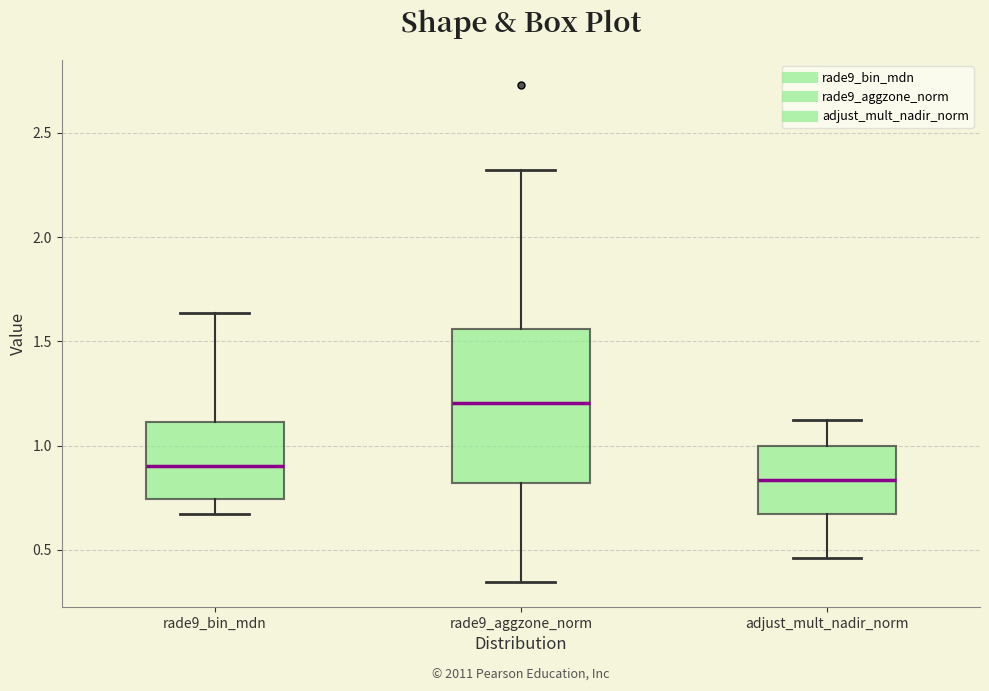

Reading left to right, read every box against the y-axis: the position of its median line, the range the box covers, and the ends of its whiskers. The values are not printed on the chart, so give them approximately, as read against the axis.

rade9_bin_mdn: median 0.90, box 0.75 to 1.10, whiskers 0.65 to 1.65
rade9_aggzone_norm: median 1.20, box 0.80 to 1.55, whiskers 0.35 to 2.30
adjust_mult_nadir_norm: median 0.85, box 0.65 to 1.00, whiskers 0.45 to 1.10